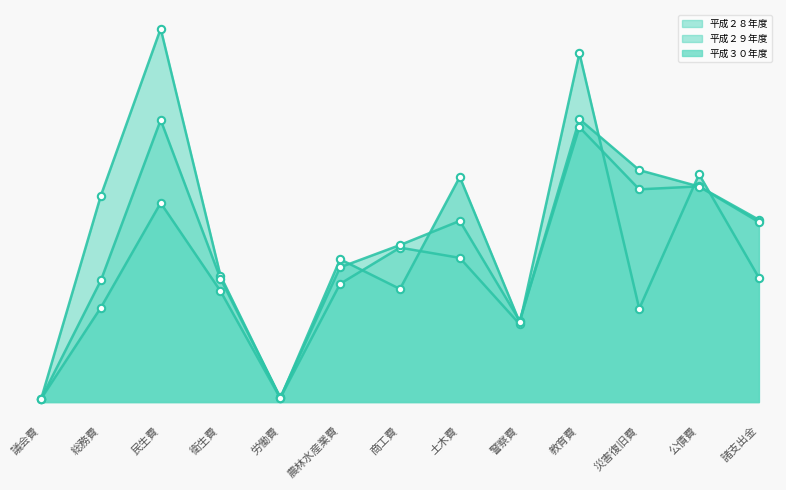

Which series has the largest Y range (max minus min)?

平成２８年度